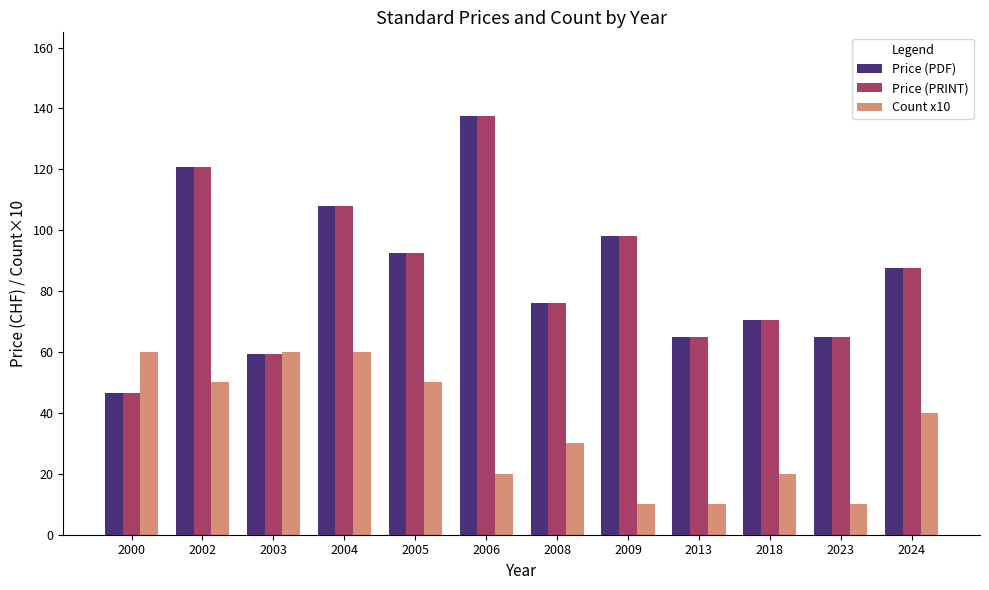

Which category has the highest value in the Price (PRINT) series?

2006